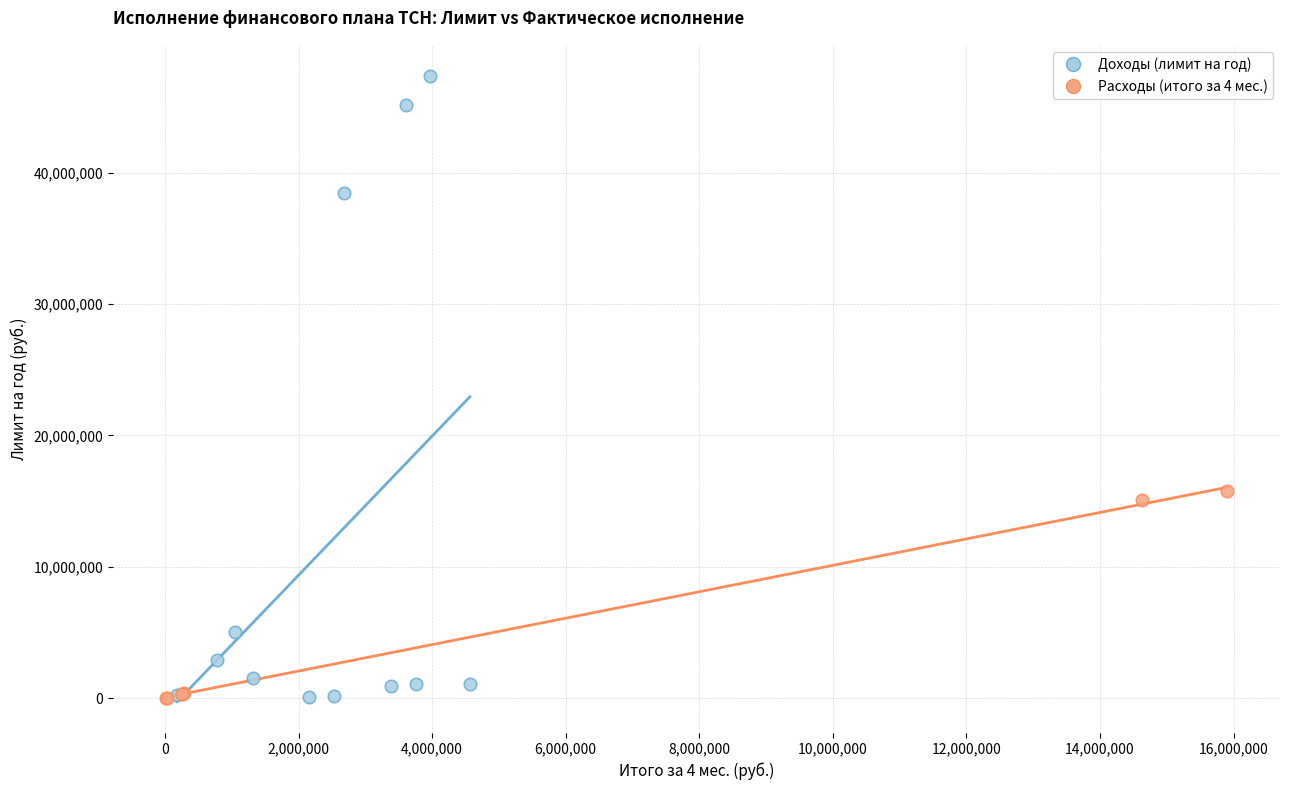

Which series has the widest spread of Y values?

Доходы (лимит на год)